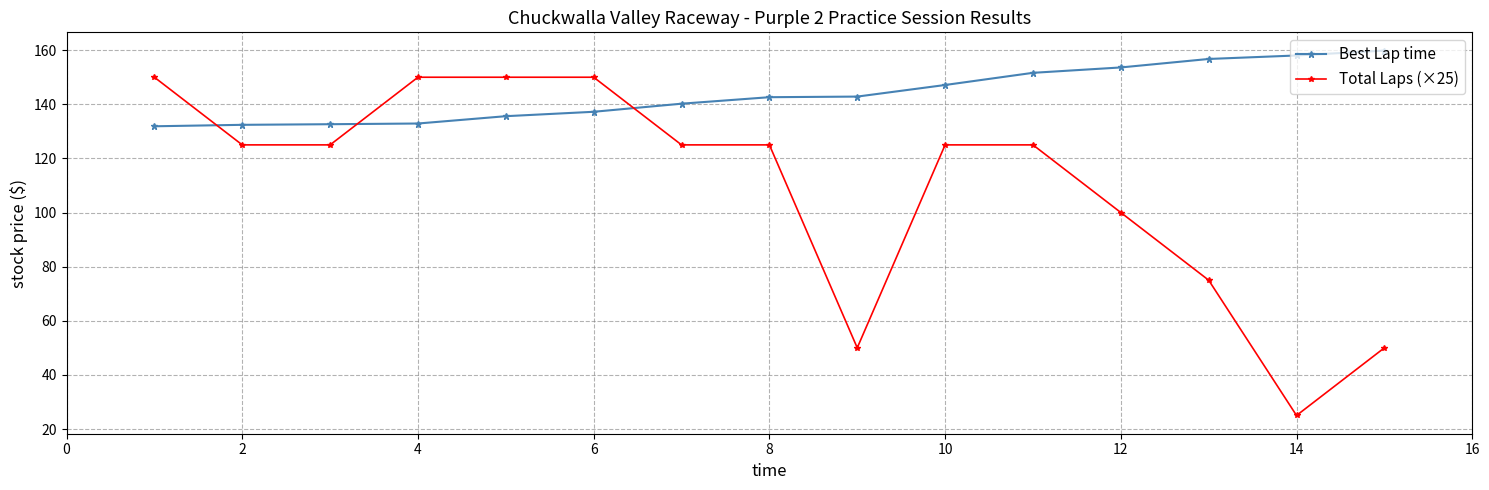

Which series has the largest total across all categories?

Best Lap time